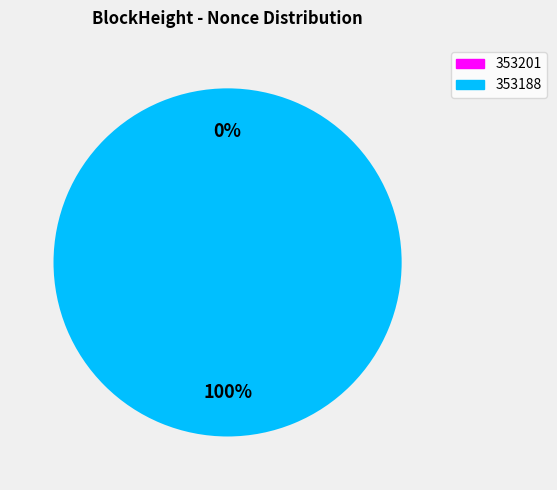

To the nearest percent, what is the difference between the largest and smallest slice percentages?

100%